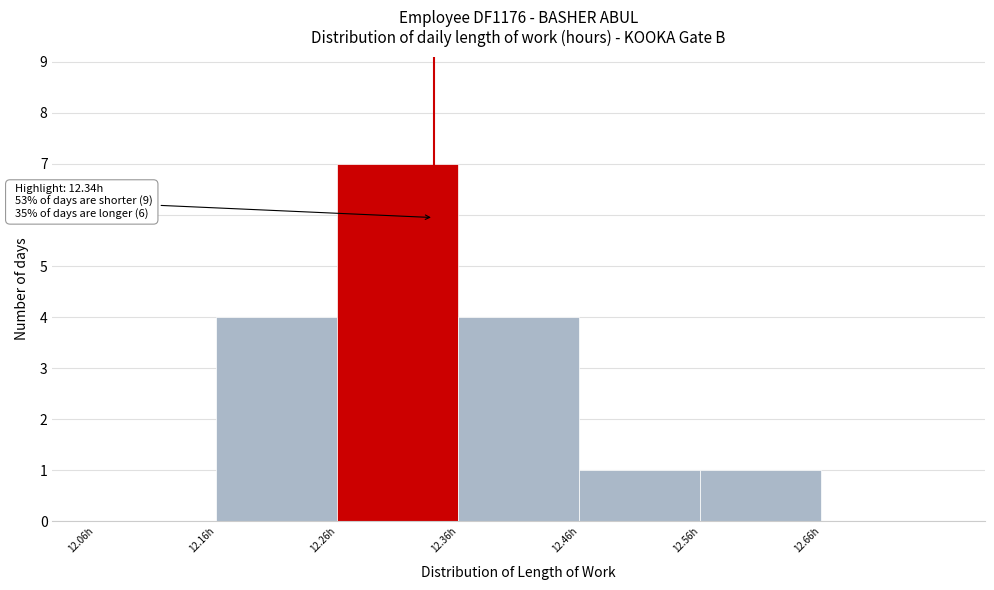

Which range on the x-axis has the tallest bar?

12.26 to 12.36